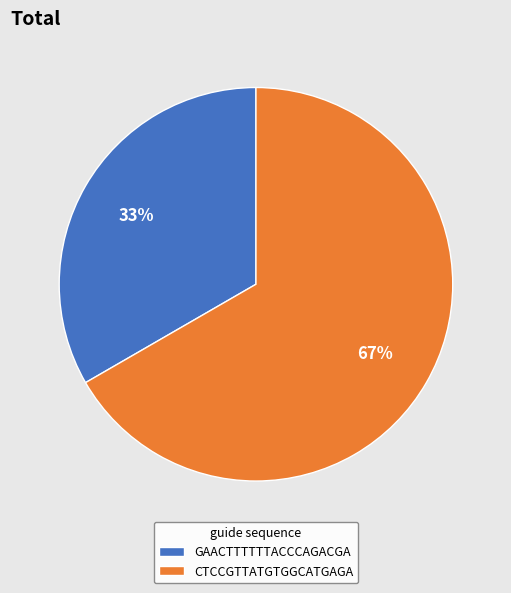

Is there any slice that represents more than half of the pie?

Yes